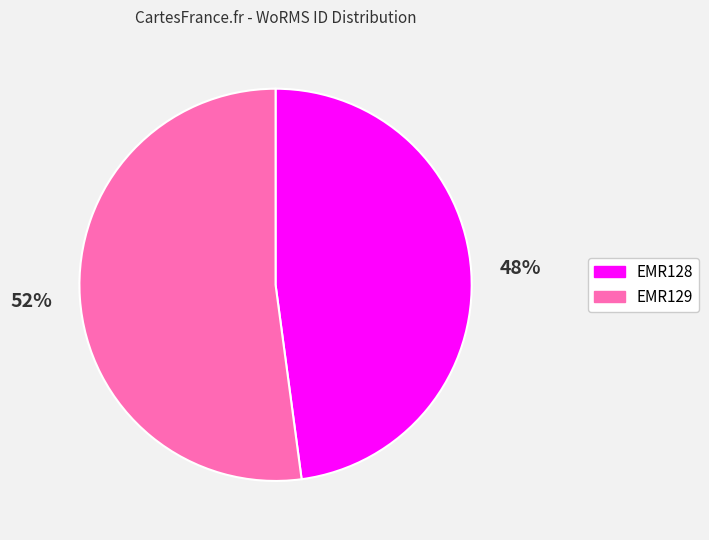

Which category has the biggest portion of the pie?

EMR129